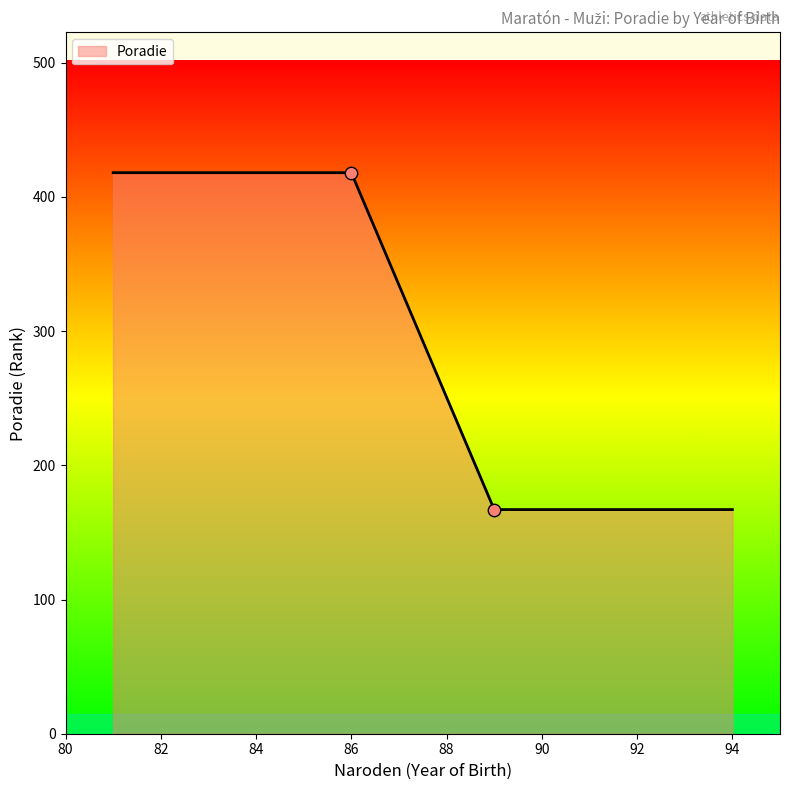

What is the difference between the maximum and minimum values?

251.0